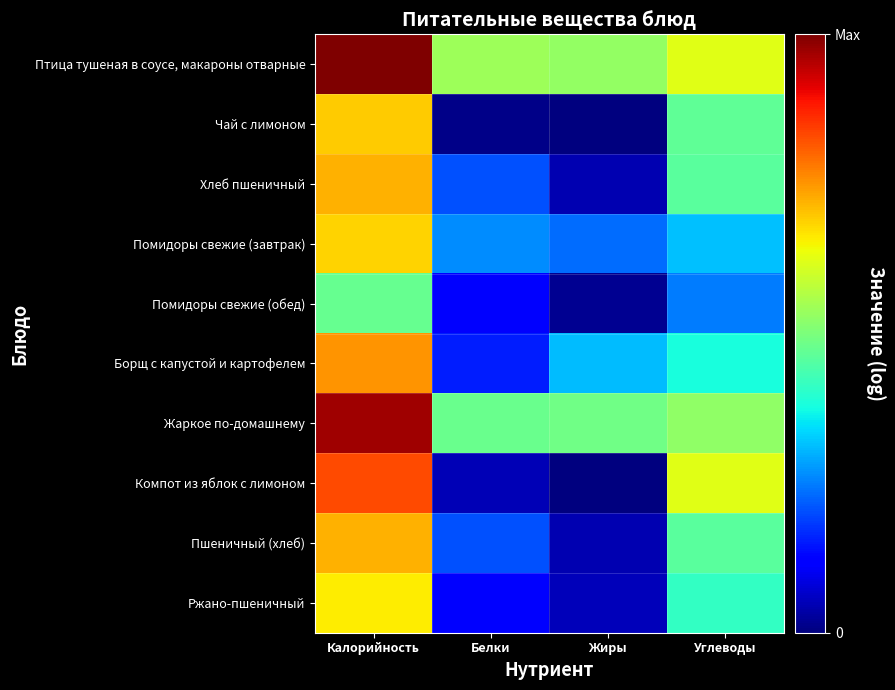

What is the spread (max minus min) of values at Углеводы?

2.3